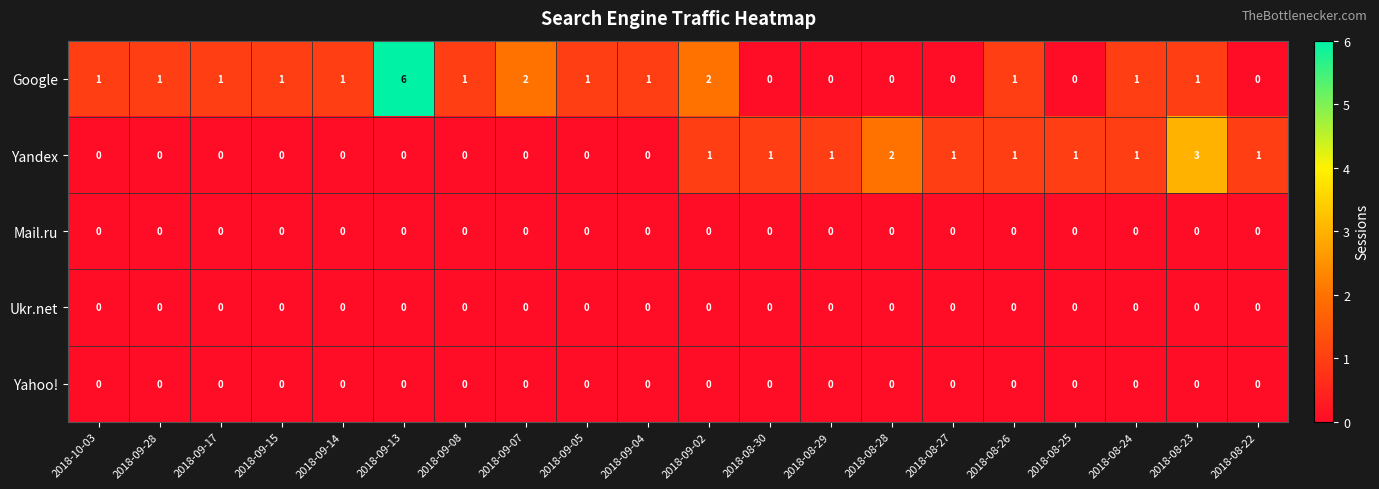

How many Yandex values are between 0 and 1?

18